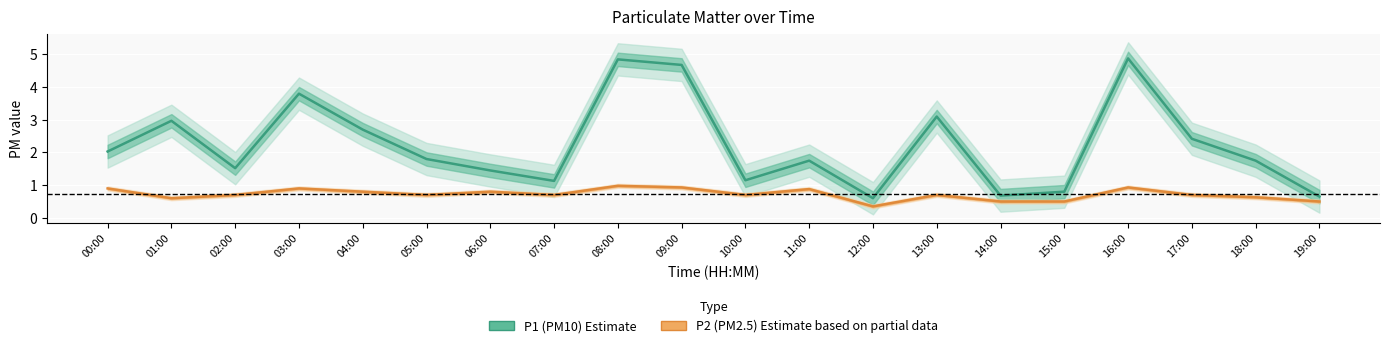

Which series has the largest total across all categories?

P1 (PM10)